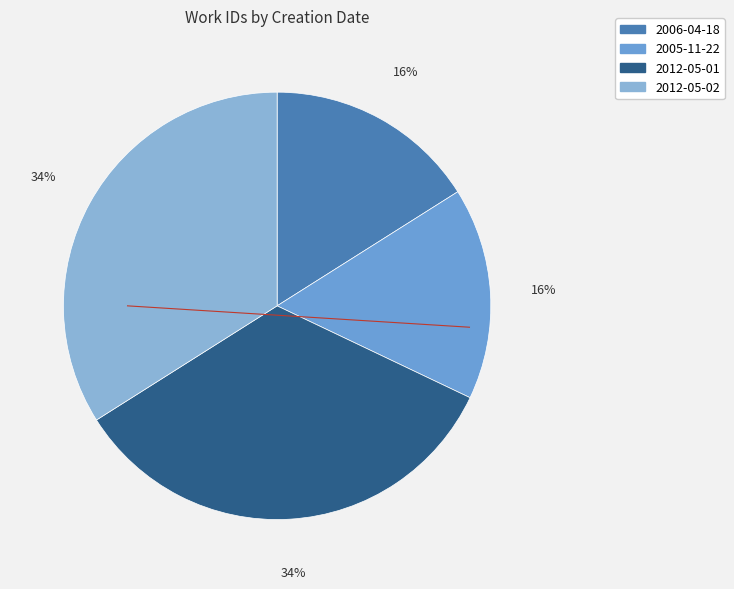

What is the largest slice in the pie chart?

2012-05-02